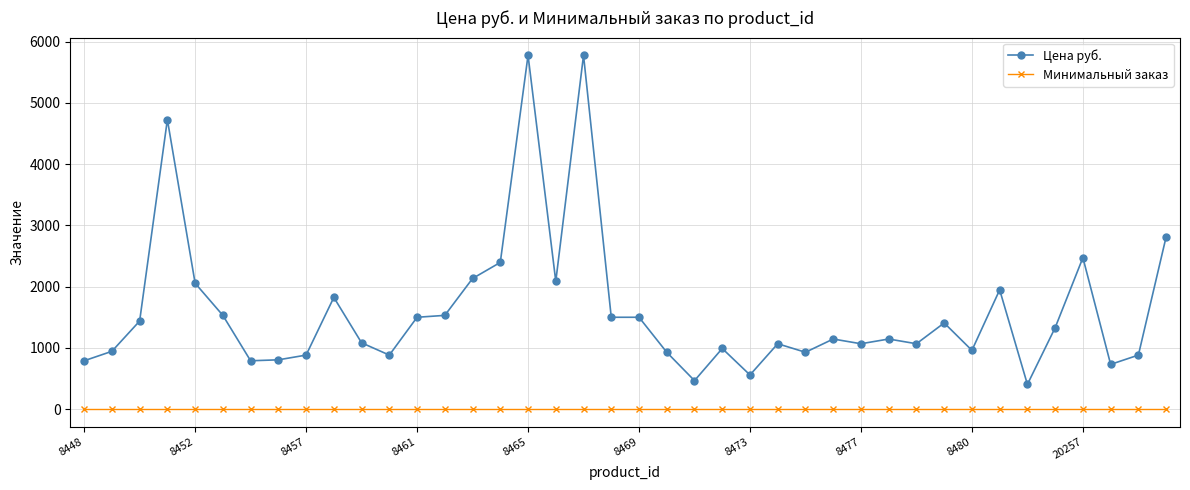

What is the greatest value displayed?

5778.3